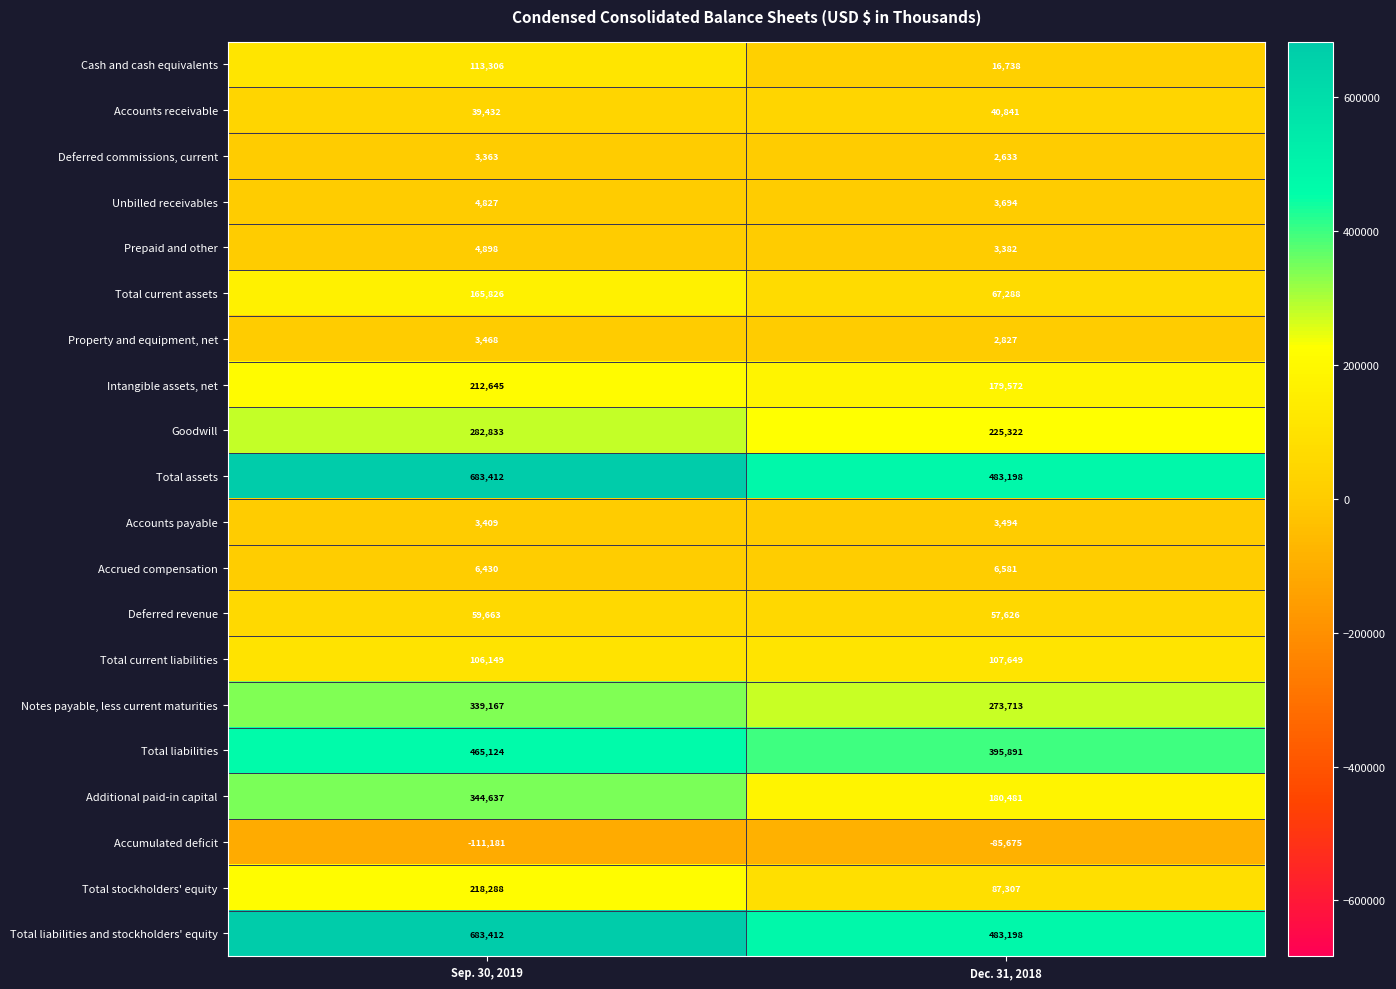

True or false: Accounts payable has a value of 3409 at Sep. 30, 2019.

True